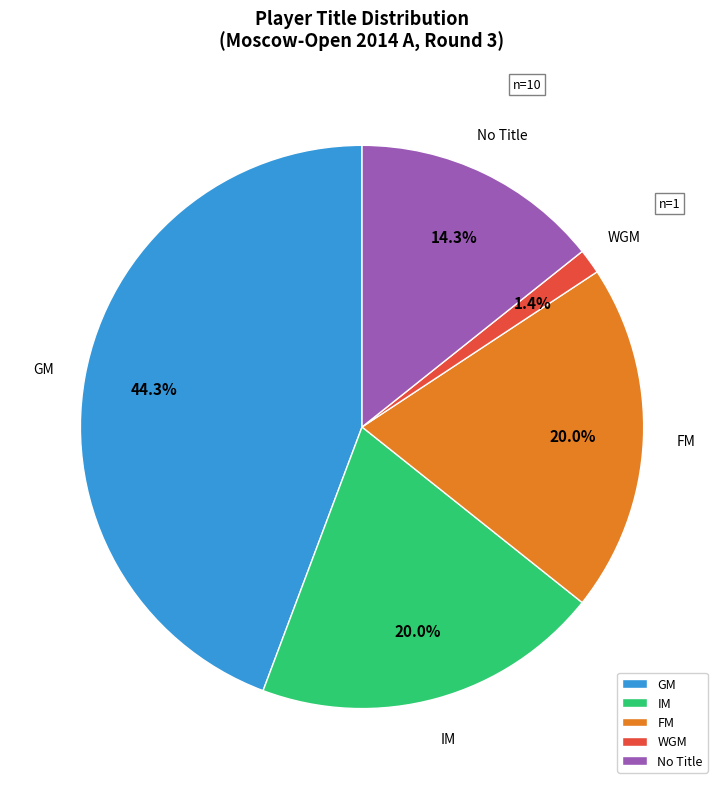

Is the sum of WGM and No Title greater than half?

No